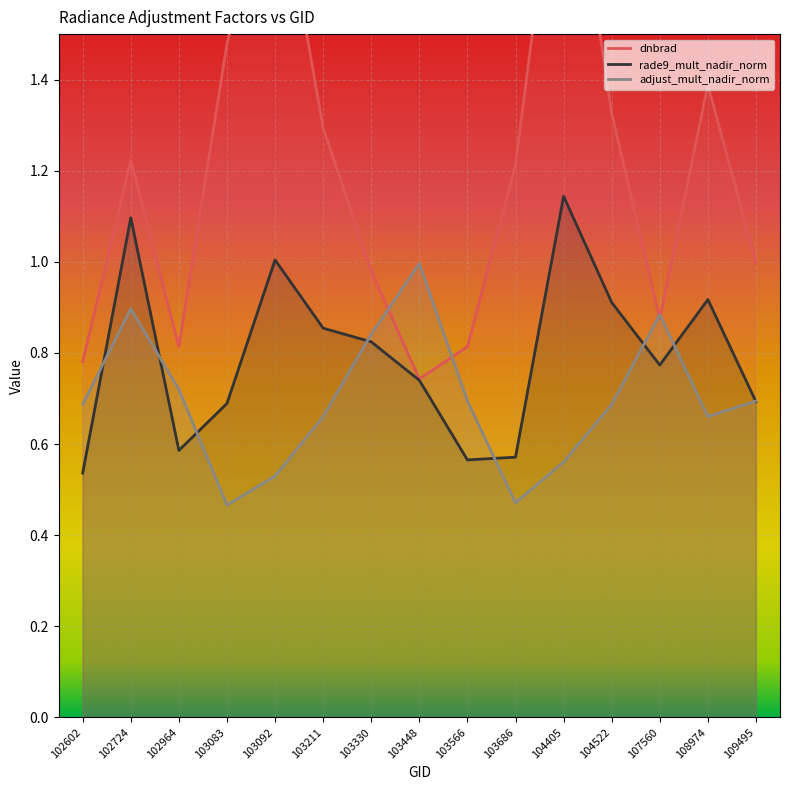

Rank the categories by dnbrad value from lowest to highest.

103448, 102602, 102964, 103566, 107560, 103330, 109495, 103686, 102724, 103211, 104522, 108974, 103083, 103092, 104405